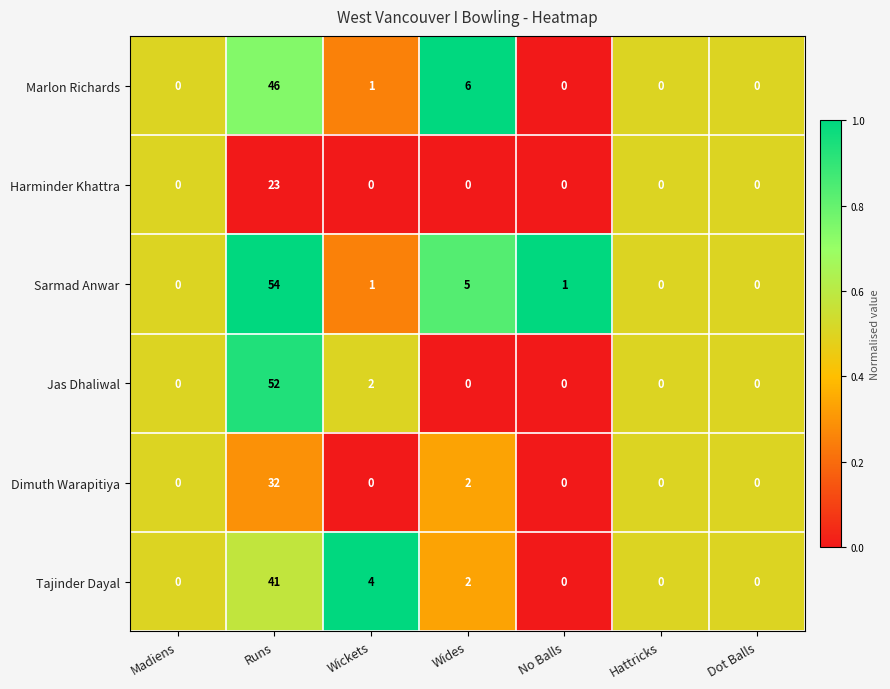

At which category does the chart reach its peak across all series?

Runs